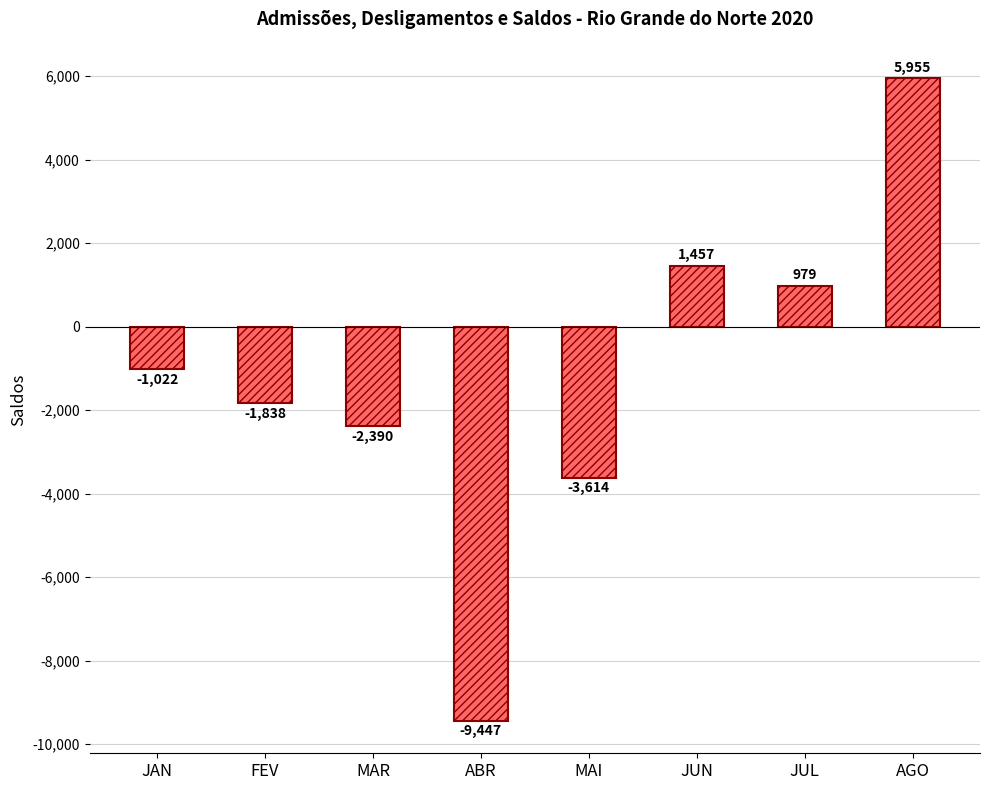

What is the change in value from JAN to MAI?

-2592